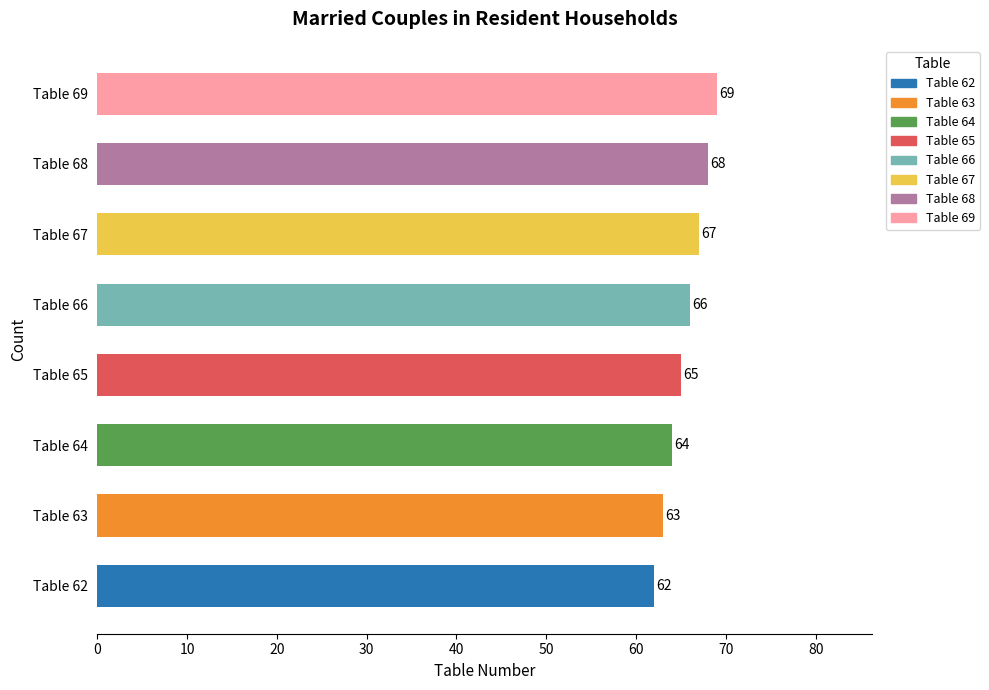

The chart shows a value of 69 at Table 69. True or false?

True